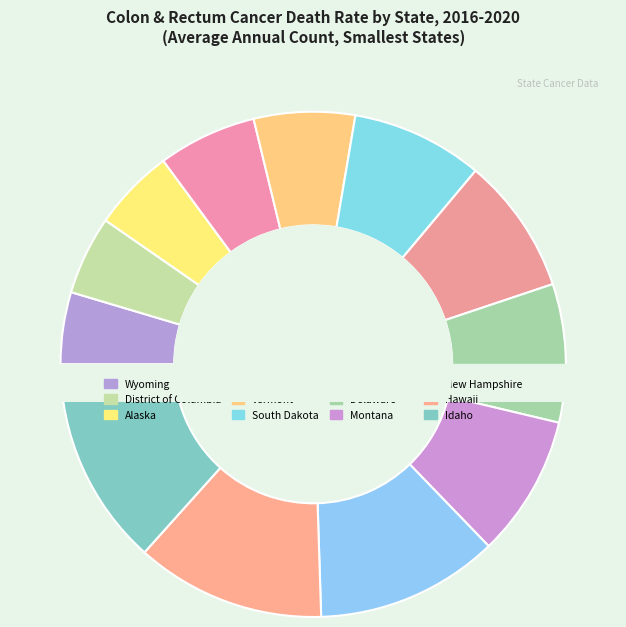

The Rhode Island slice represents 9% of the pie. True or false?

True